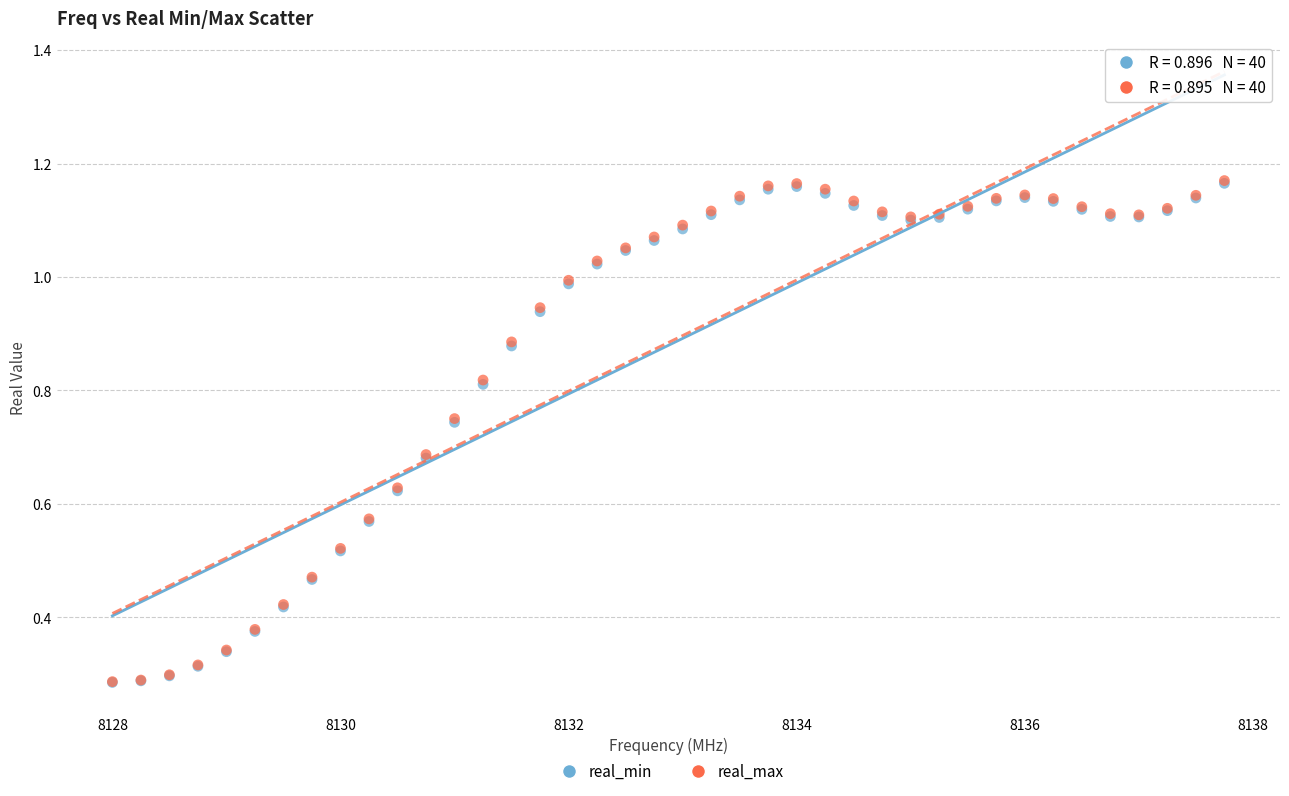

What are all the series names shown in the legend?

real_min, real_max